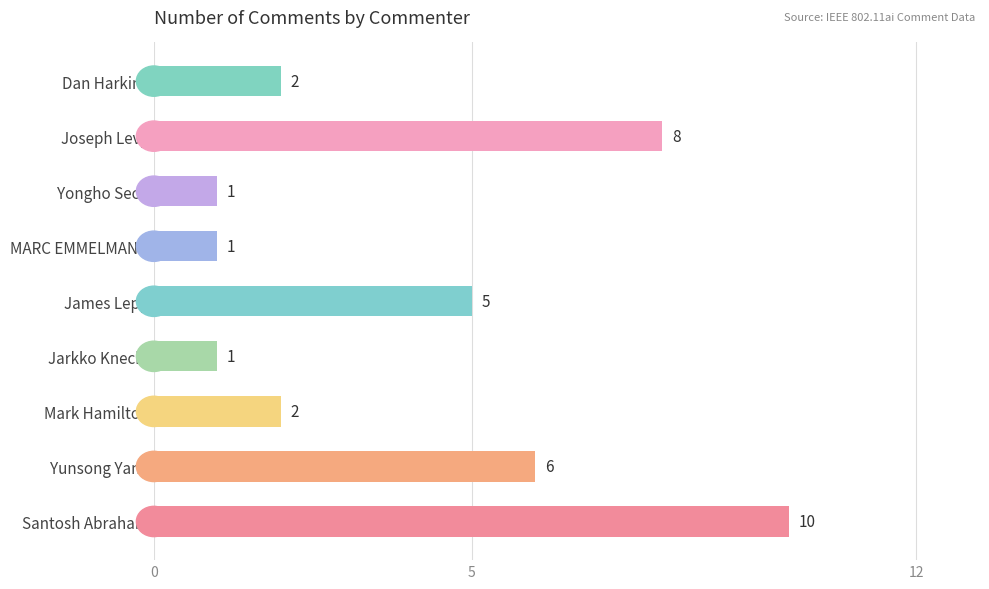

The chart shows a value of 1 at Yongho Seok. True or false?

True